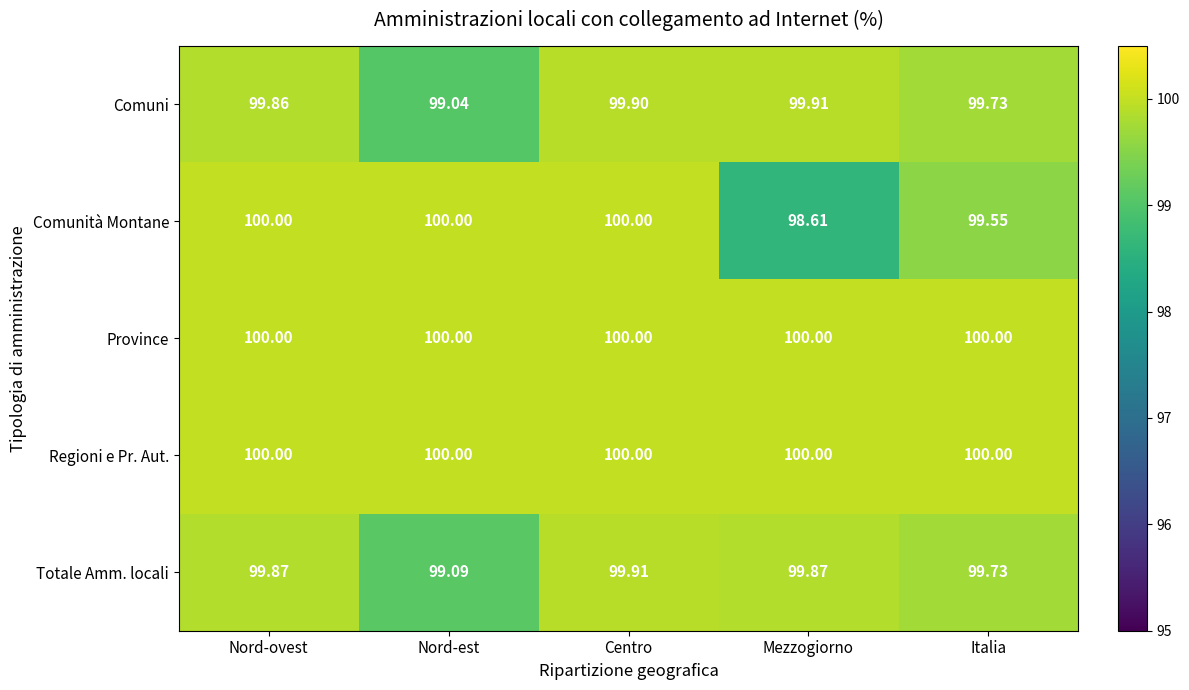

At which category is the sum across all series the highest?

Centro